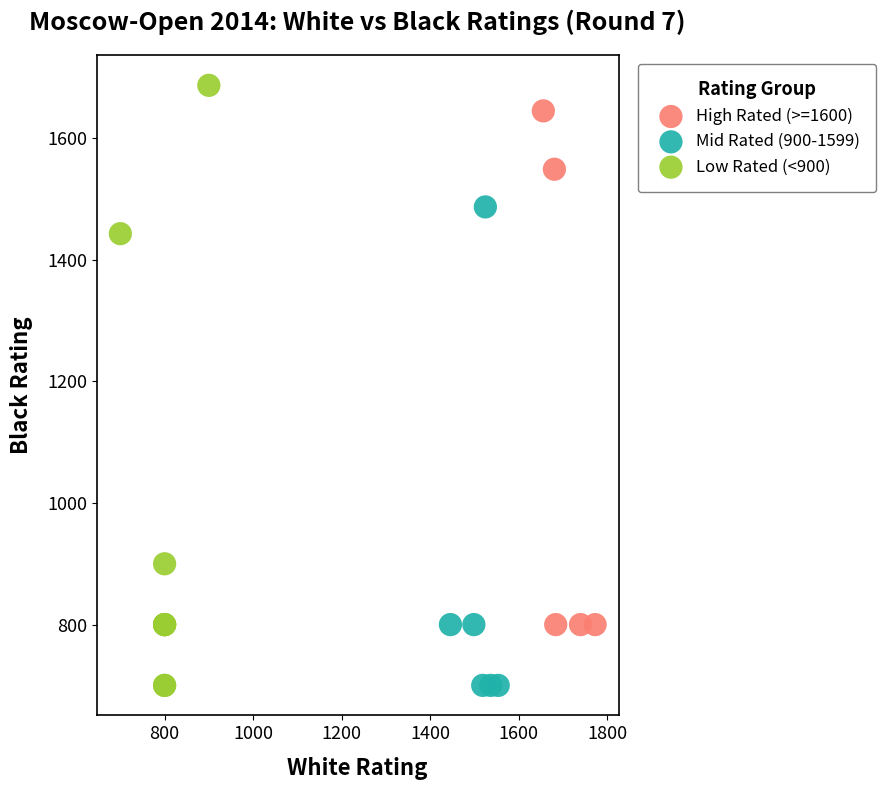

Which series has the largest Y range (max minus min)?

Low Rated (<900)